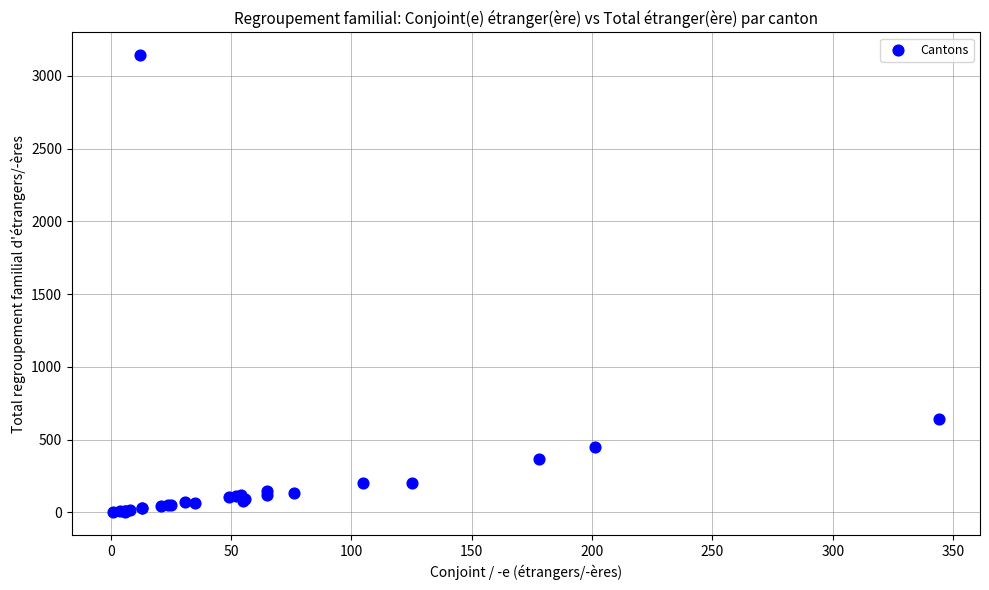

What Y value in the scatter plot is closest to 1571?

640